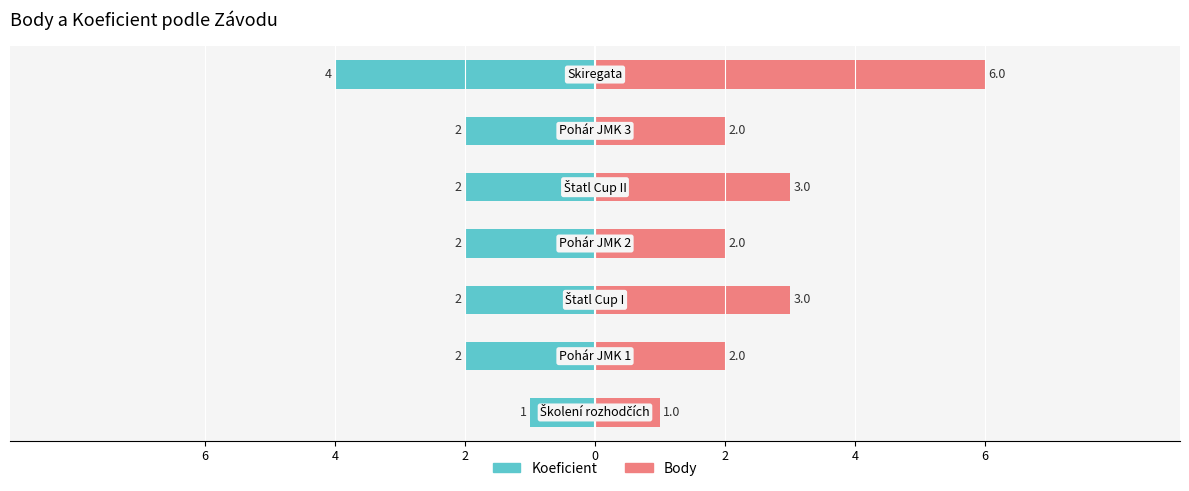

True or false: Body has a value of 2 at 4.

True